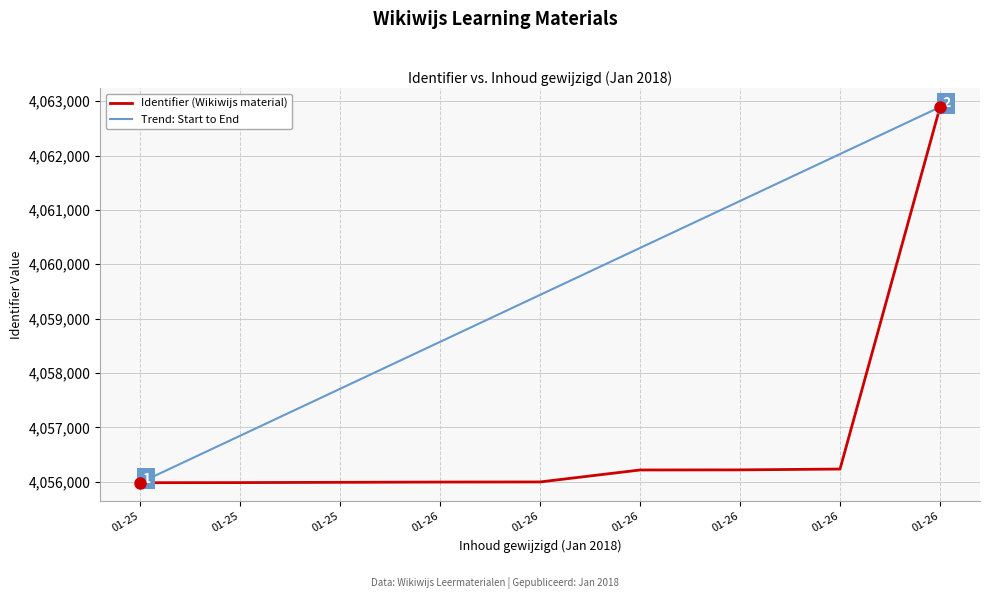

What are all the series names shown in the legend?

Identifier (Wikiwijs material), Trend: Start to End